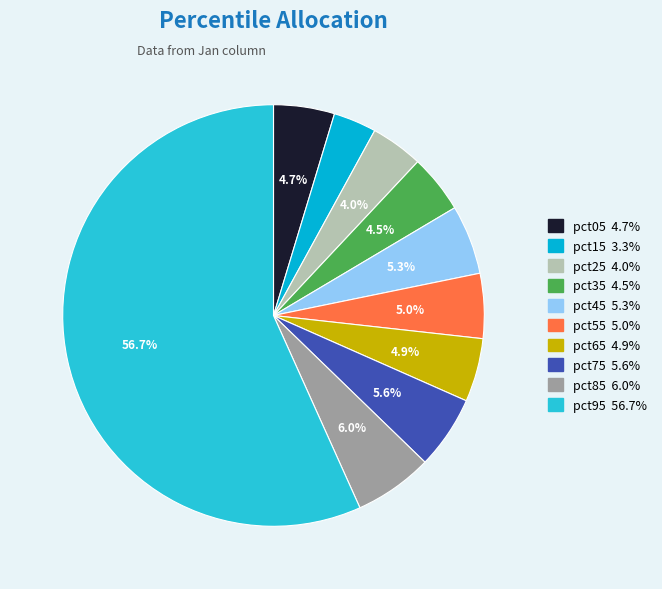

What percentage is the pct45 slice, to the nearest percent?

5%